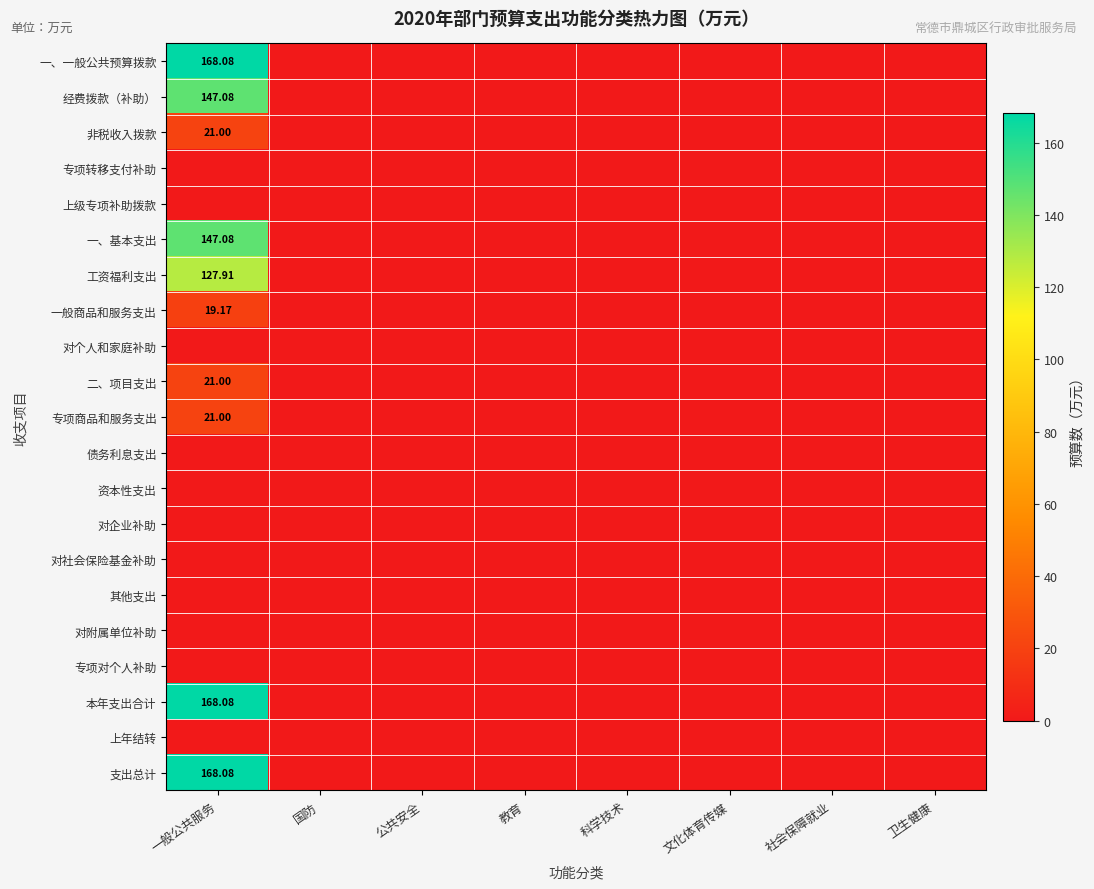

Which series changed the most between 一般公共服务 and 卫生健康?

一、一般公共预算拨款